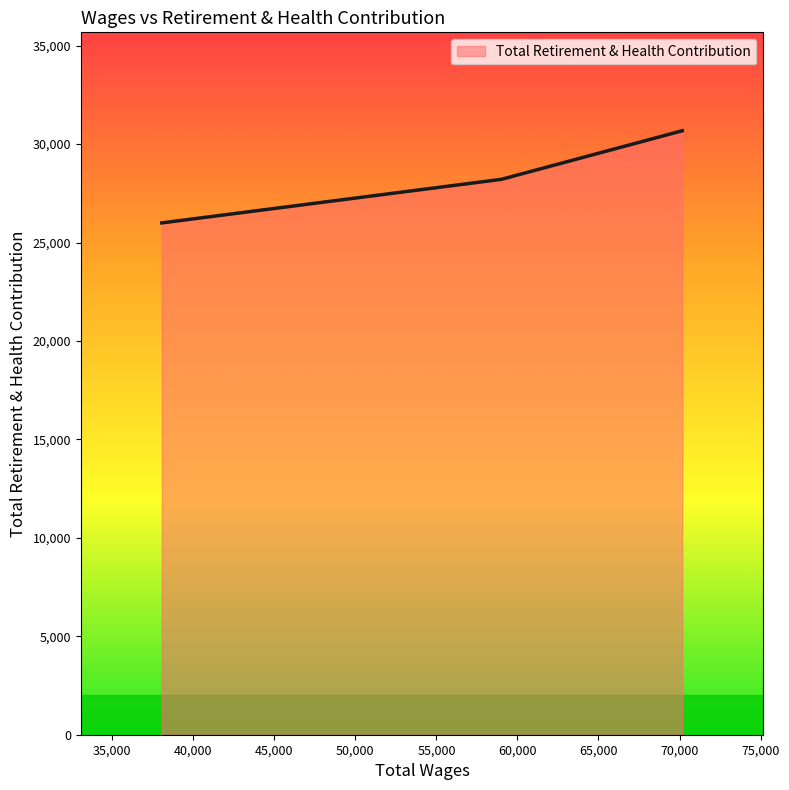

What is the sum of all values?

84890